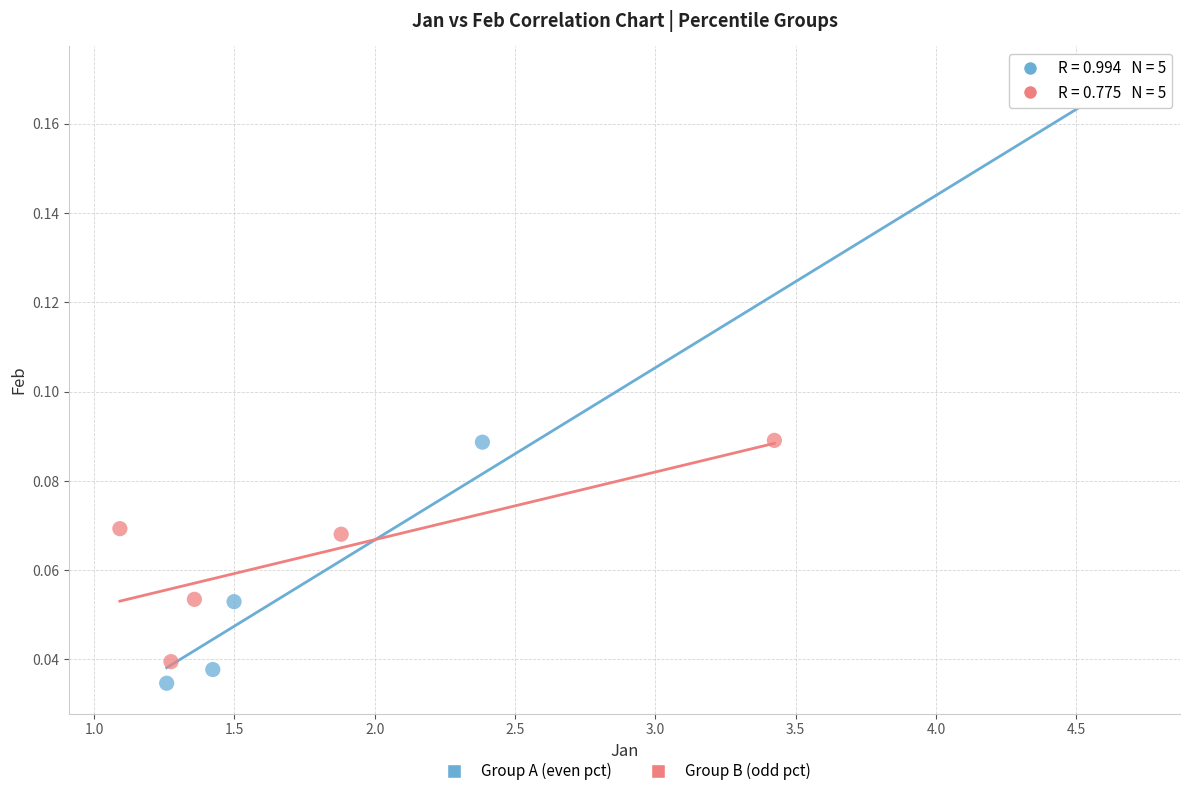

What are all the series names shown in the legend?

Group A (even pct), Group B (odd pct)